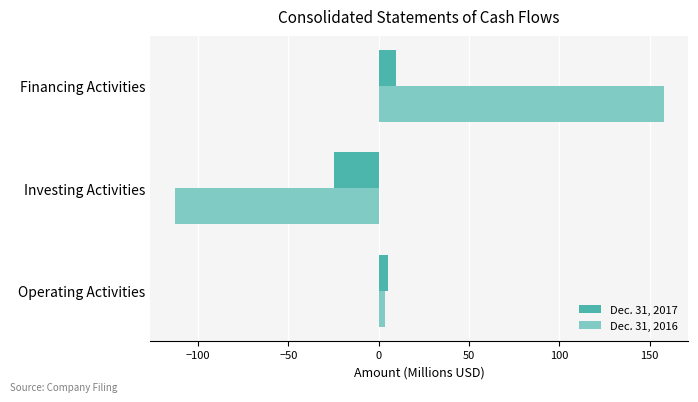

How many values in Dec. 31, 2016 are above zero?

2